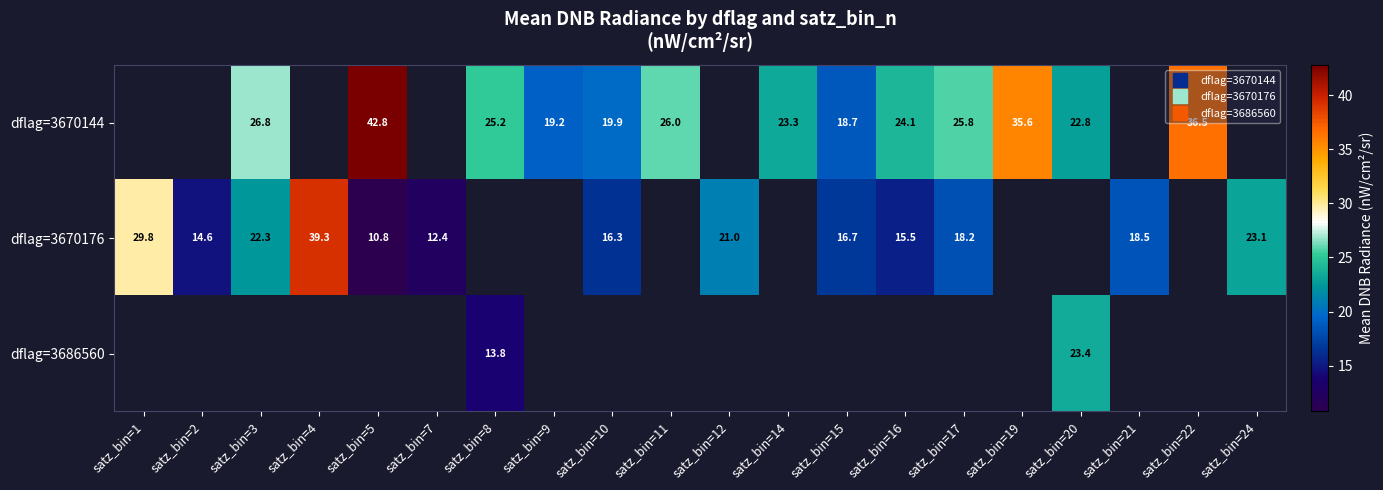

Where does the dflag=3670144 series first go above 42?

satz_bin=5